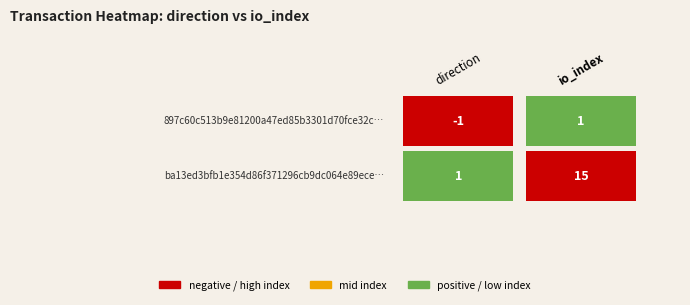

Reading right to left, transcribe all the data shown in this chart.

897c60c513b9e81200a47ed85b3301d70fce32c: 1=1	0=-1
ba13ed3bfb1e354d86f371296cb9dc064e89ece: 1=15	0=1